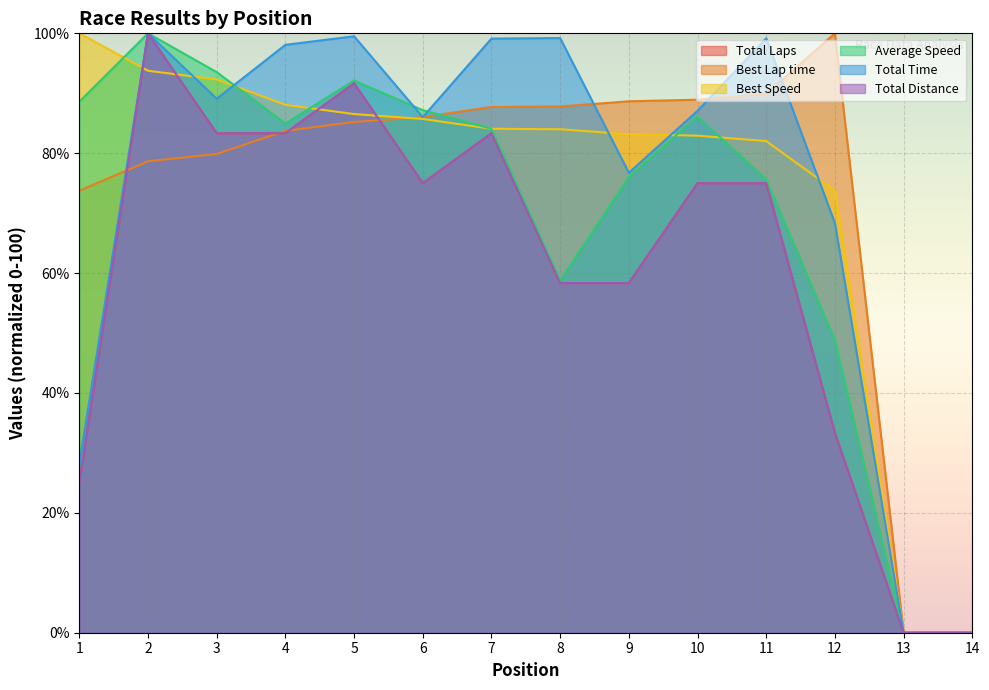

At which category is the sum across all series the highest?

2